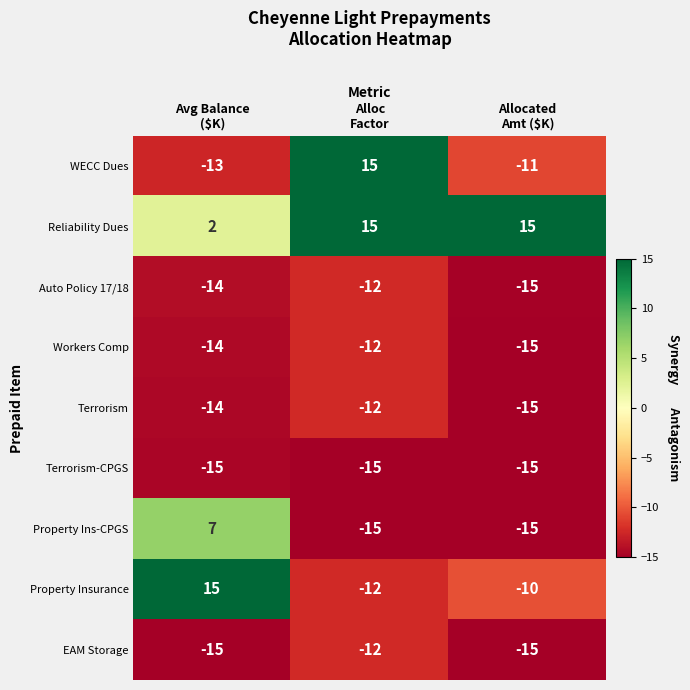

Which series has the widest spread of values?

WECC Dues